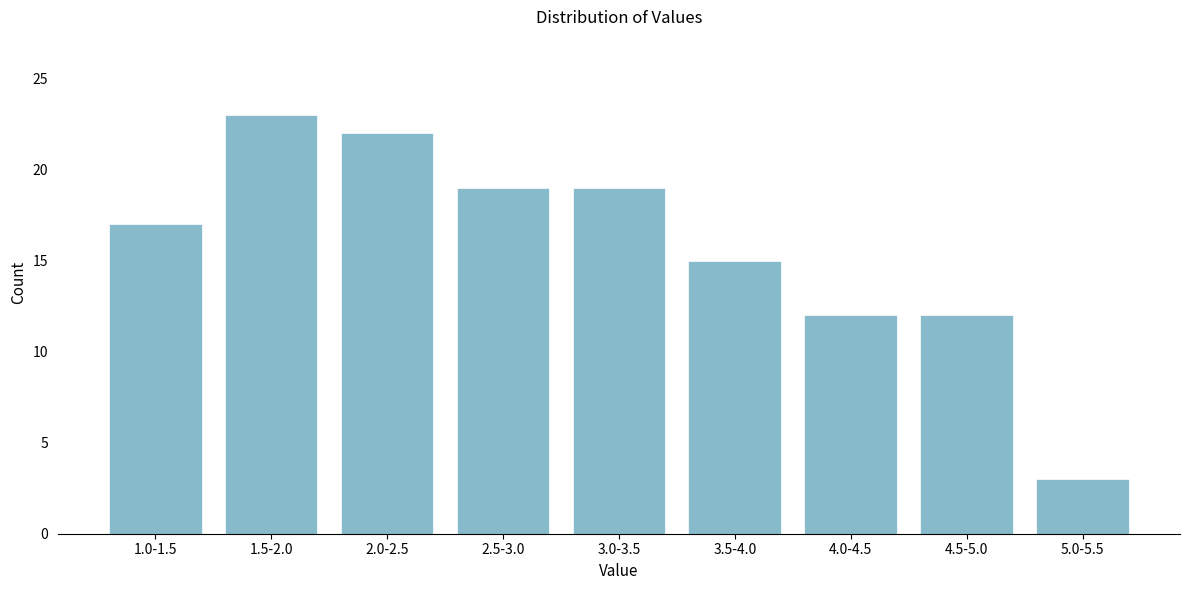

Reading left to right, transcribe all the data shown in this chart.

17	23	22	19	19	15	12	12	3